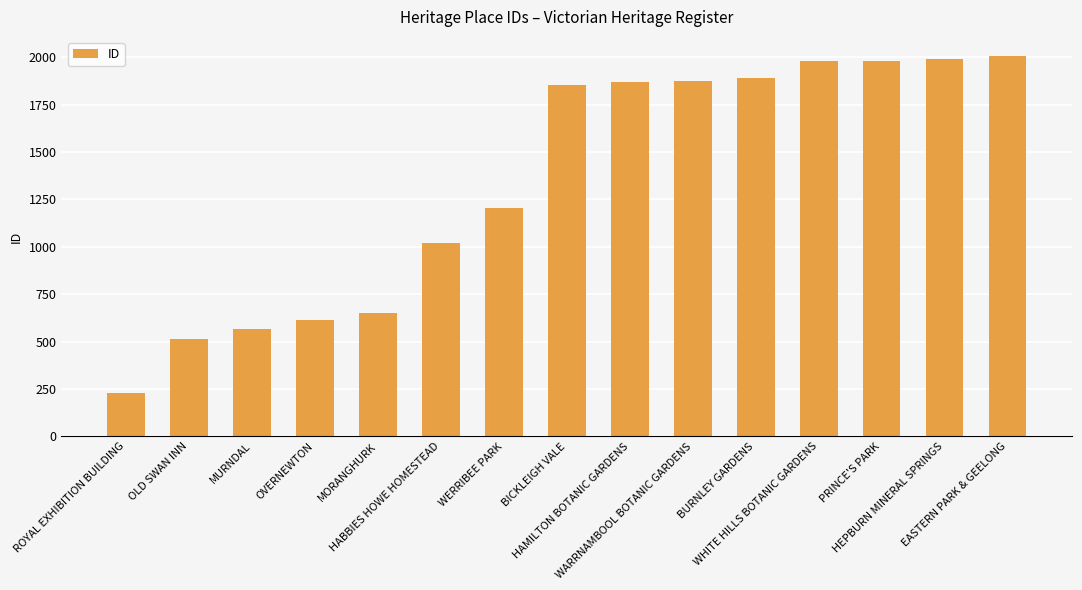

What is the value of the 14th bar from the left?

1993